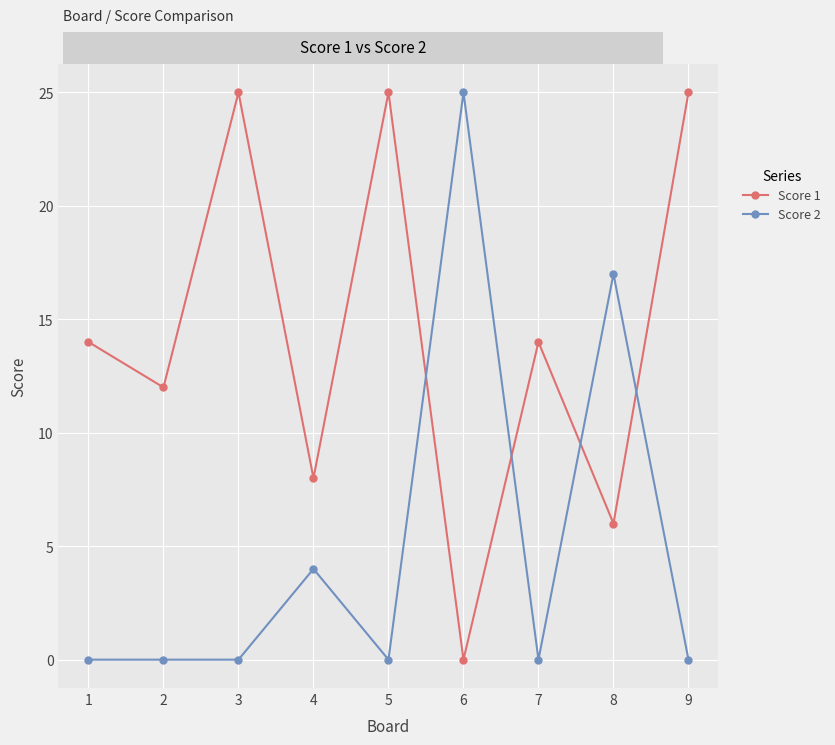

Read the Score 1 value at 4, to the nearest 5.

10